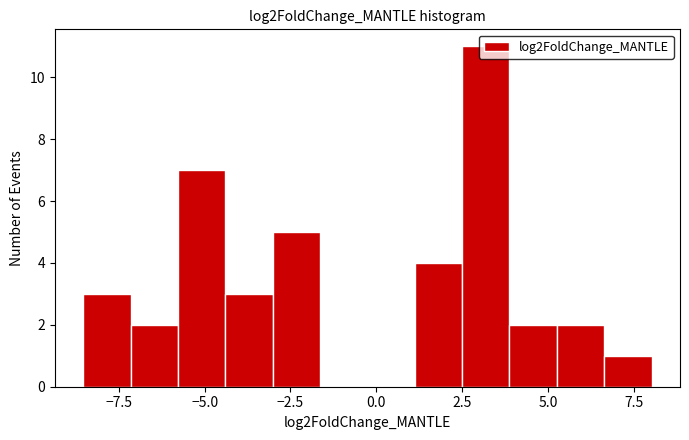

Around what value on the x-axis is the tallest bar? Give the approximate position of its centre, as read against the axis.

3.0